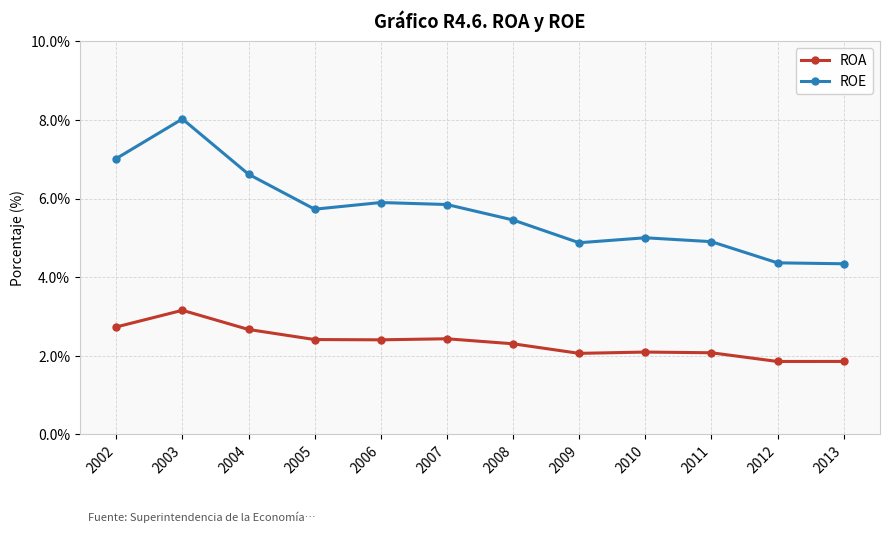

At how many categories does at least one series exceed 2?

12